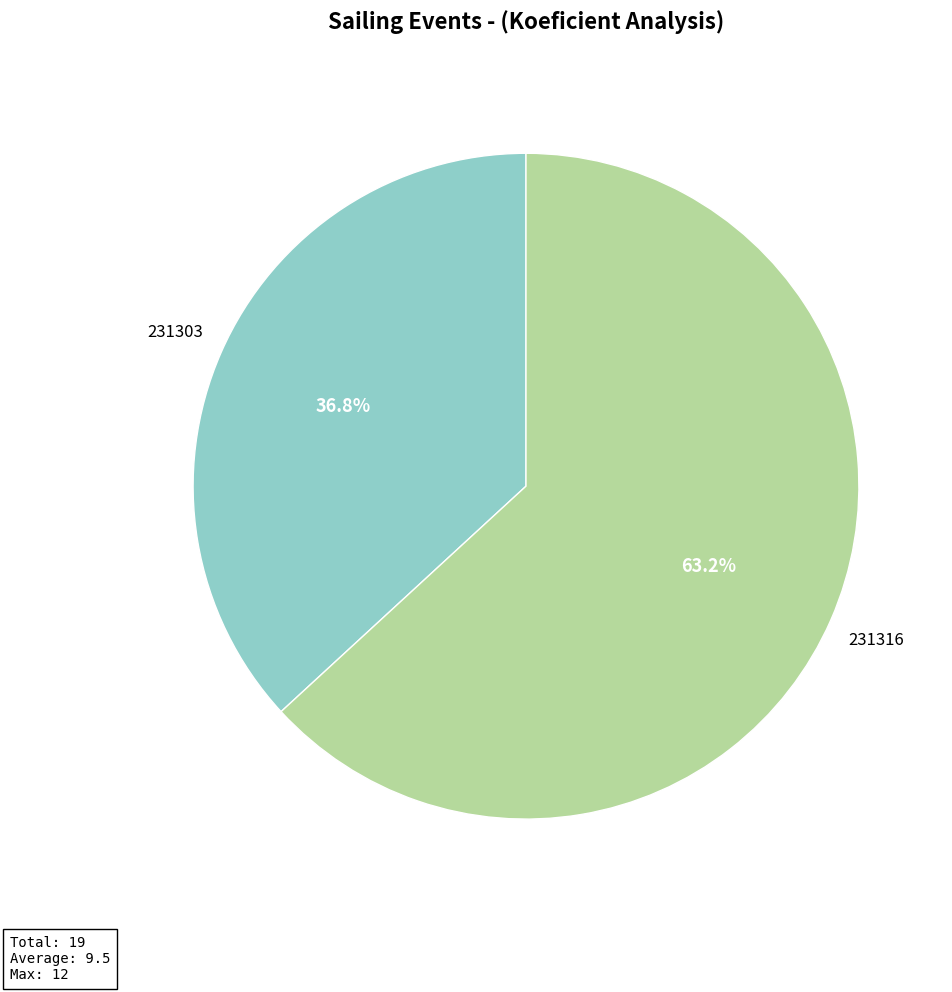

Is there any slice that represents more than half of the pie?

Yes